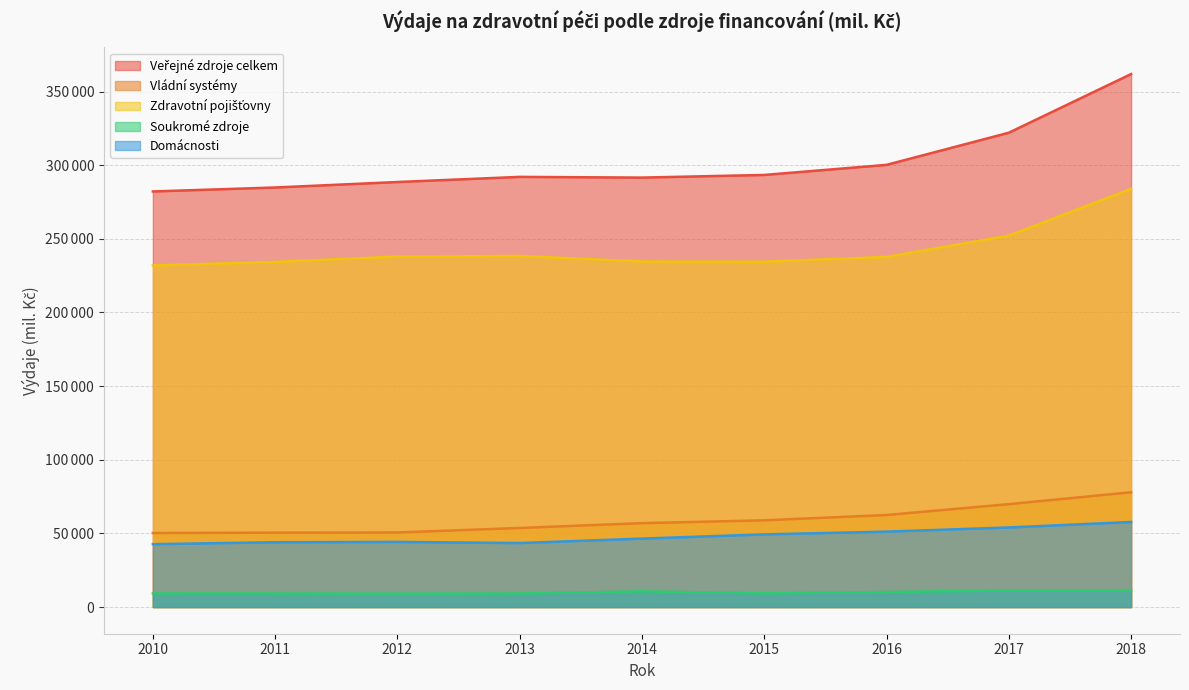

Does the chart display data point markers on the line(s)?

No